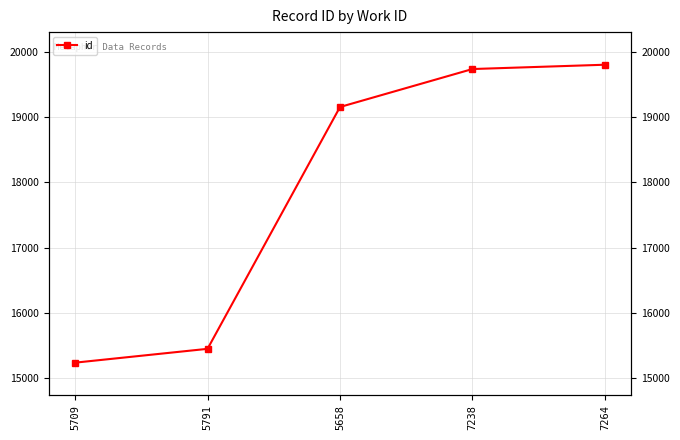

What is the label of the 2nd point from the left?

5791